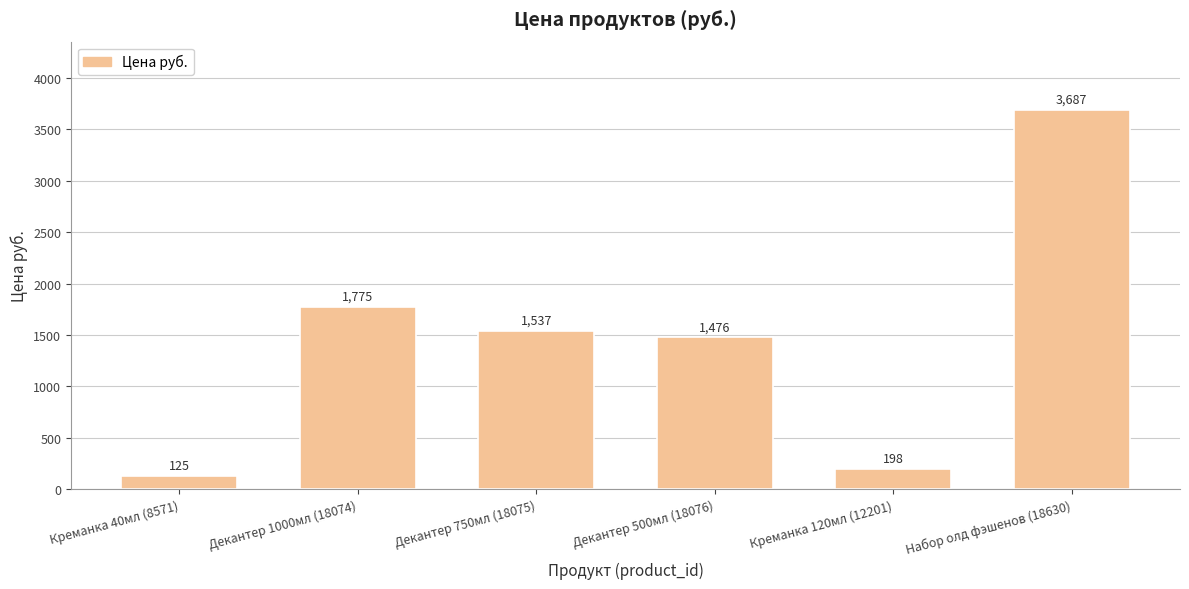

What is the approximate value at Креманка 120мл (12201)?

198